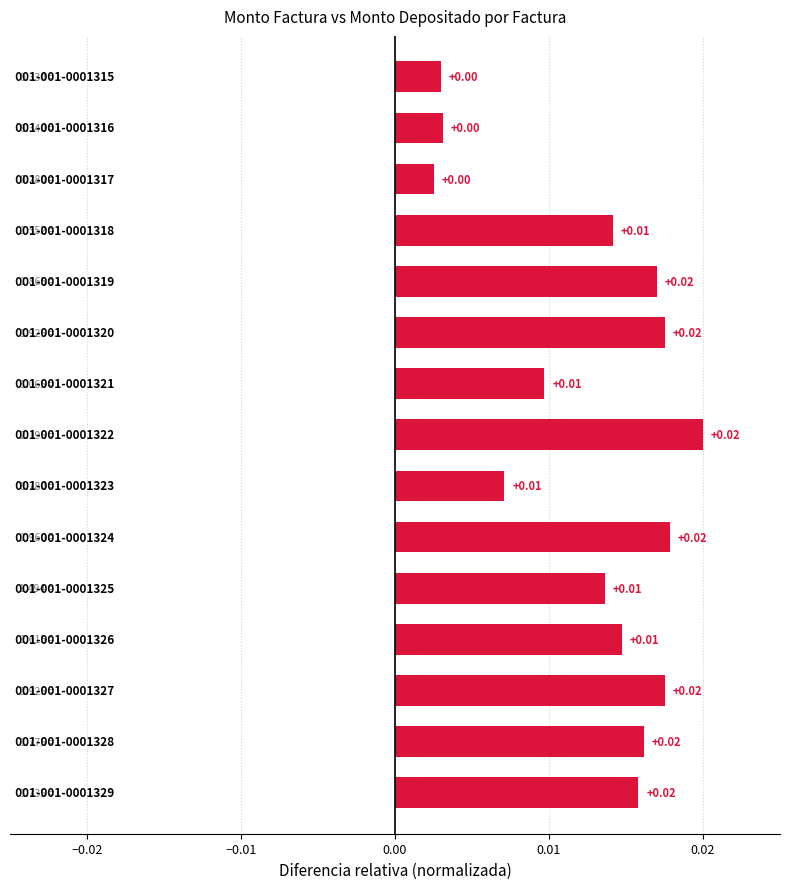

How many bars are there in total?

15